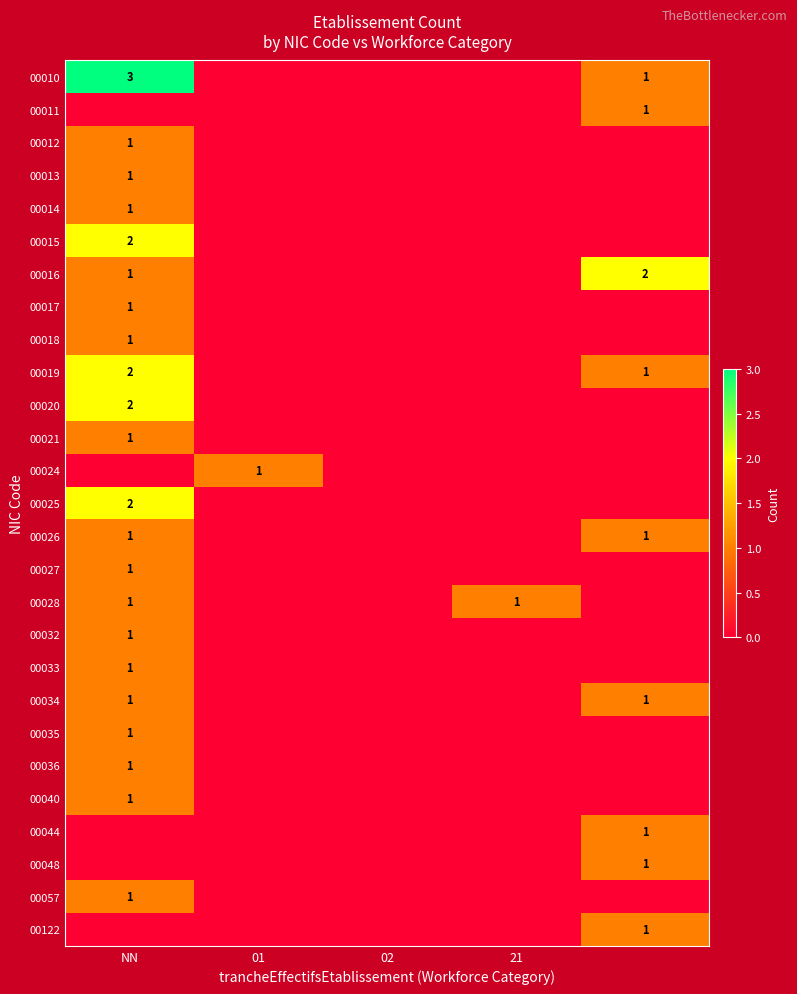

The value of 00010 at NN is 3. True or false?

True